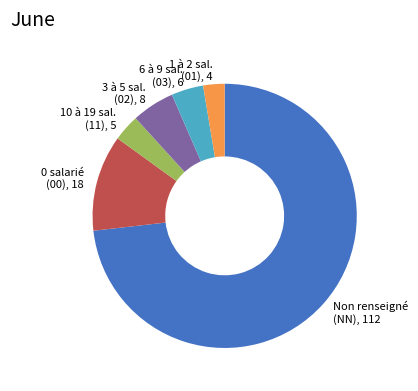

What is the largest slice in the pie chart?

Non renseigné (NN), 112